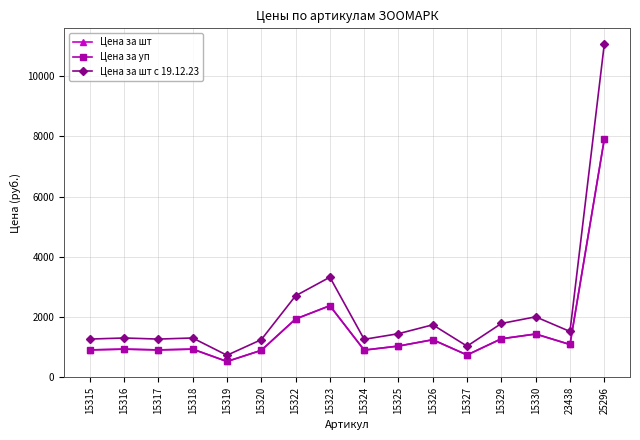

Is this an area chart (filled region under the line)?

No